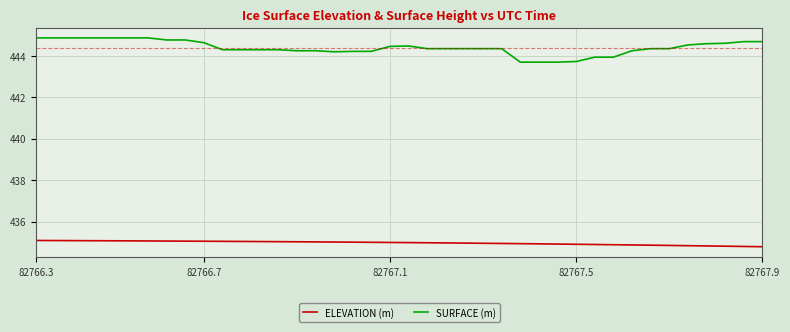

True or false: SURFACE (m) and ELEVATION (m) intersect in this chart.

False